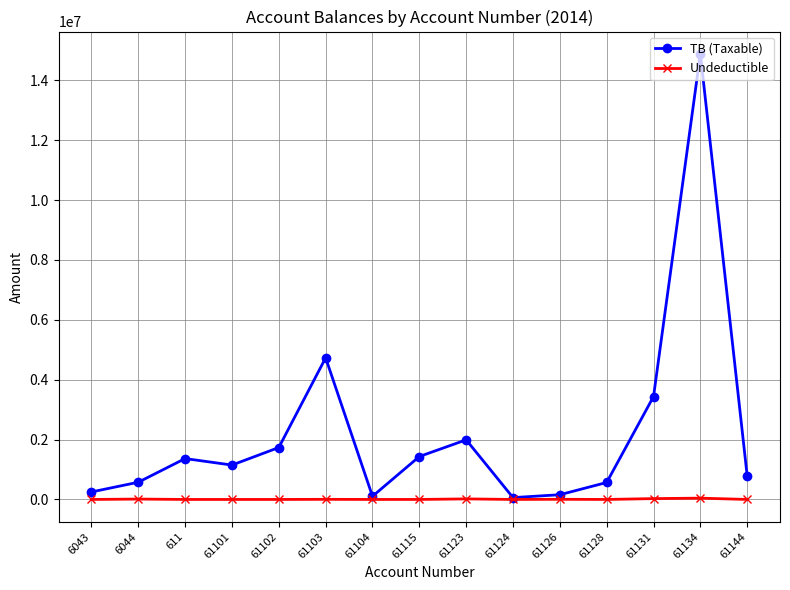

What is the maximum value shown in the chart?

14887859.8